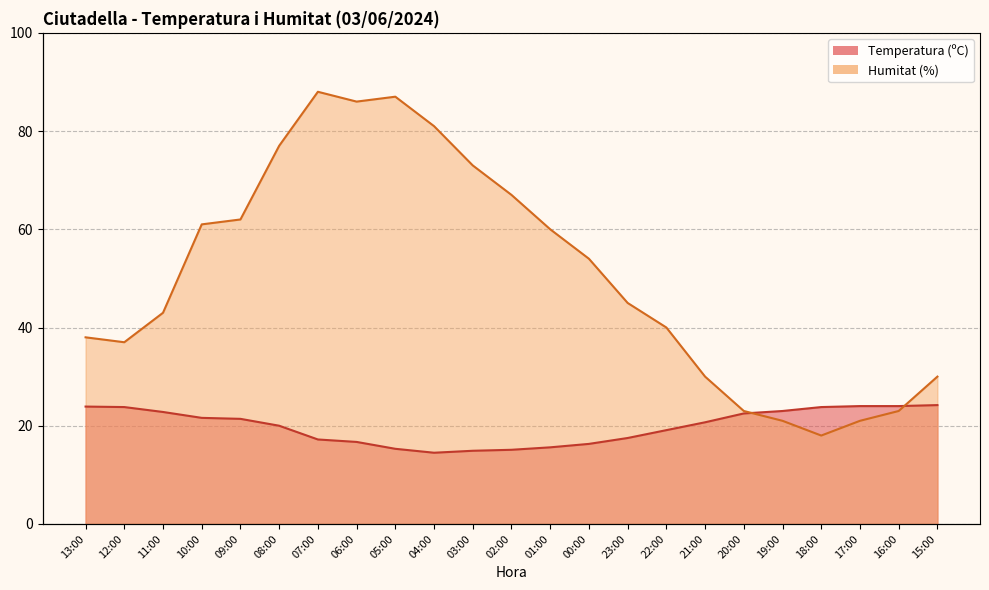

At which label is Humitat (%) closest to 53?

00:00